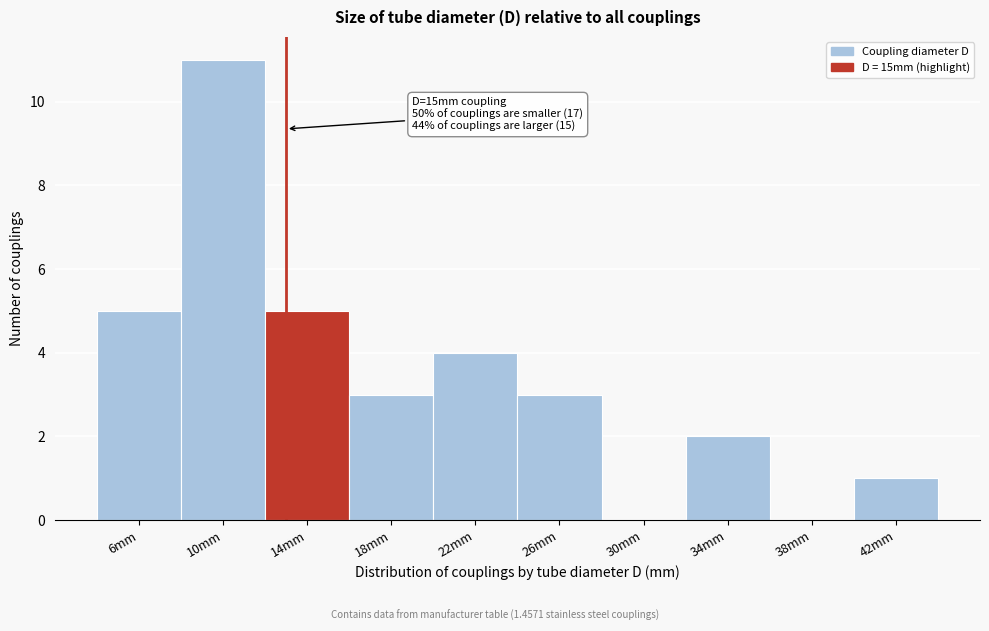

Reading left to right, list all the values displayed in this chart.

6mm=5	10mm=11	14mm=5	18mm=3	22mm=4	26mm=3	30mm=0	34mm=2	38mm=0	42mm=1